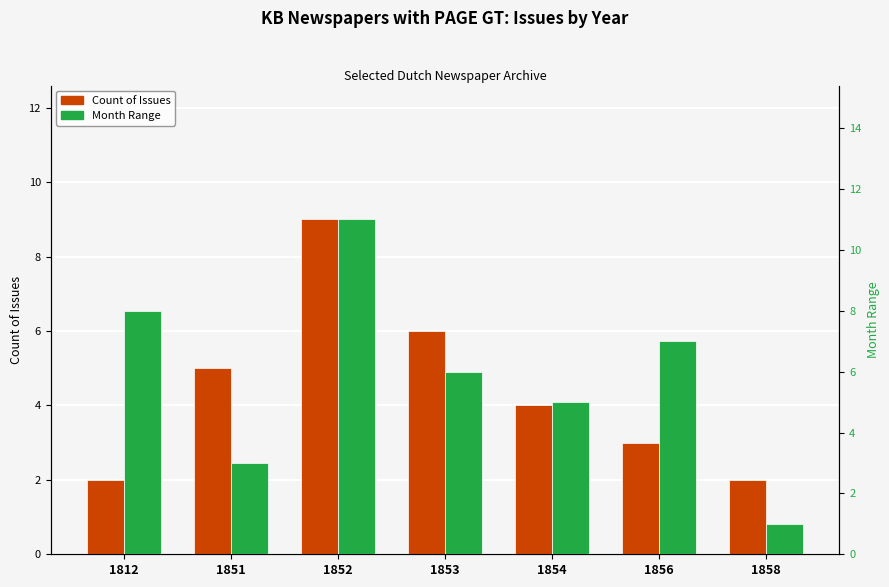

Reading left to right, transcribe all the data shown in this chart.

Count of Issues: 2	5	9	6	4	3	2
Month Range: 8	3	11	6	5	7	1